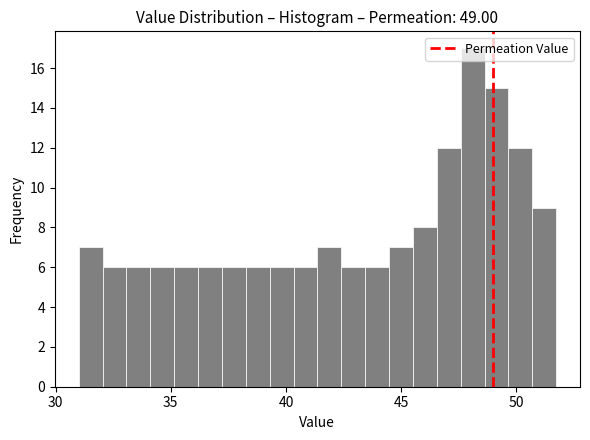

Read against the x-axis, roughly where is the centre of the tallest bar?

48.0